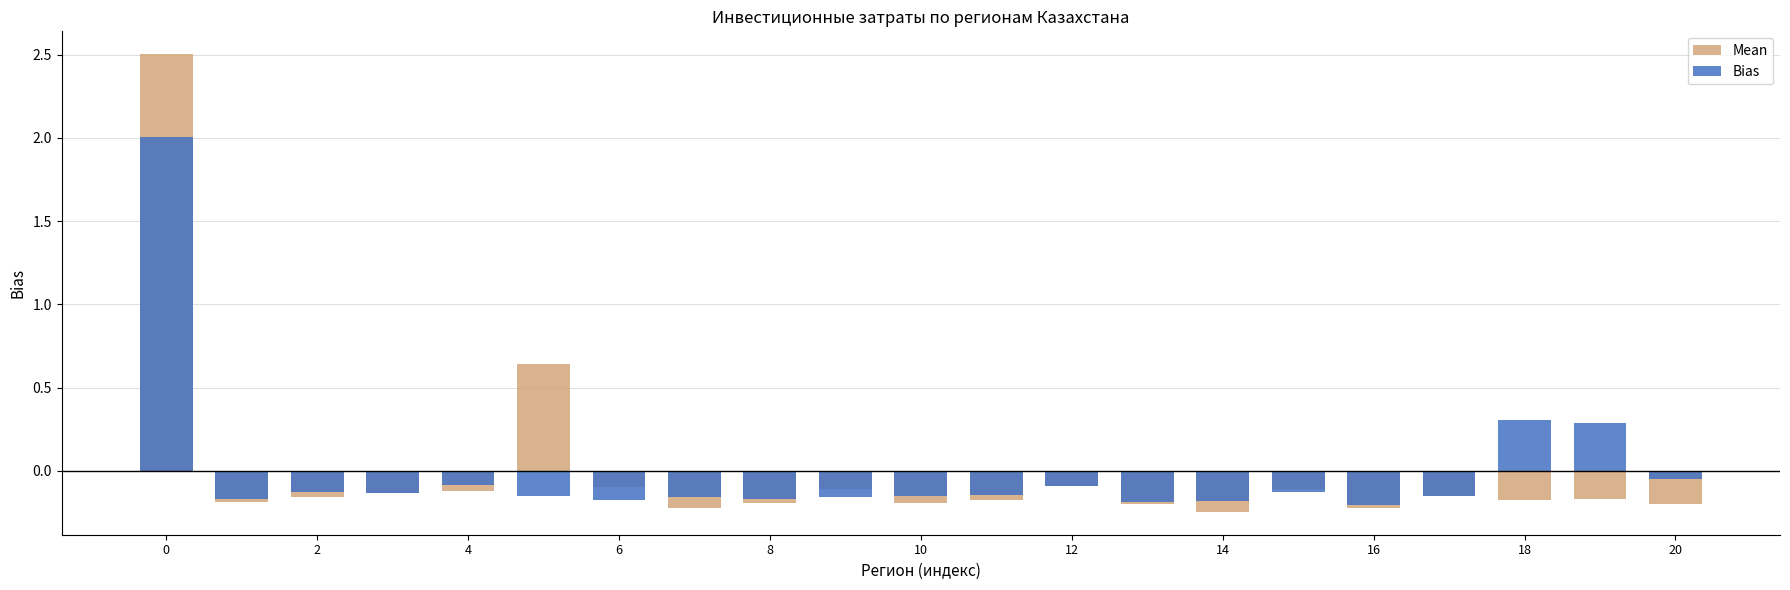

What is the sum of the Mean values at 16 and 14?

-0.4